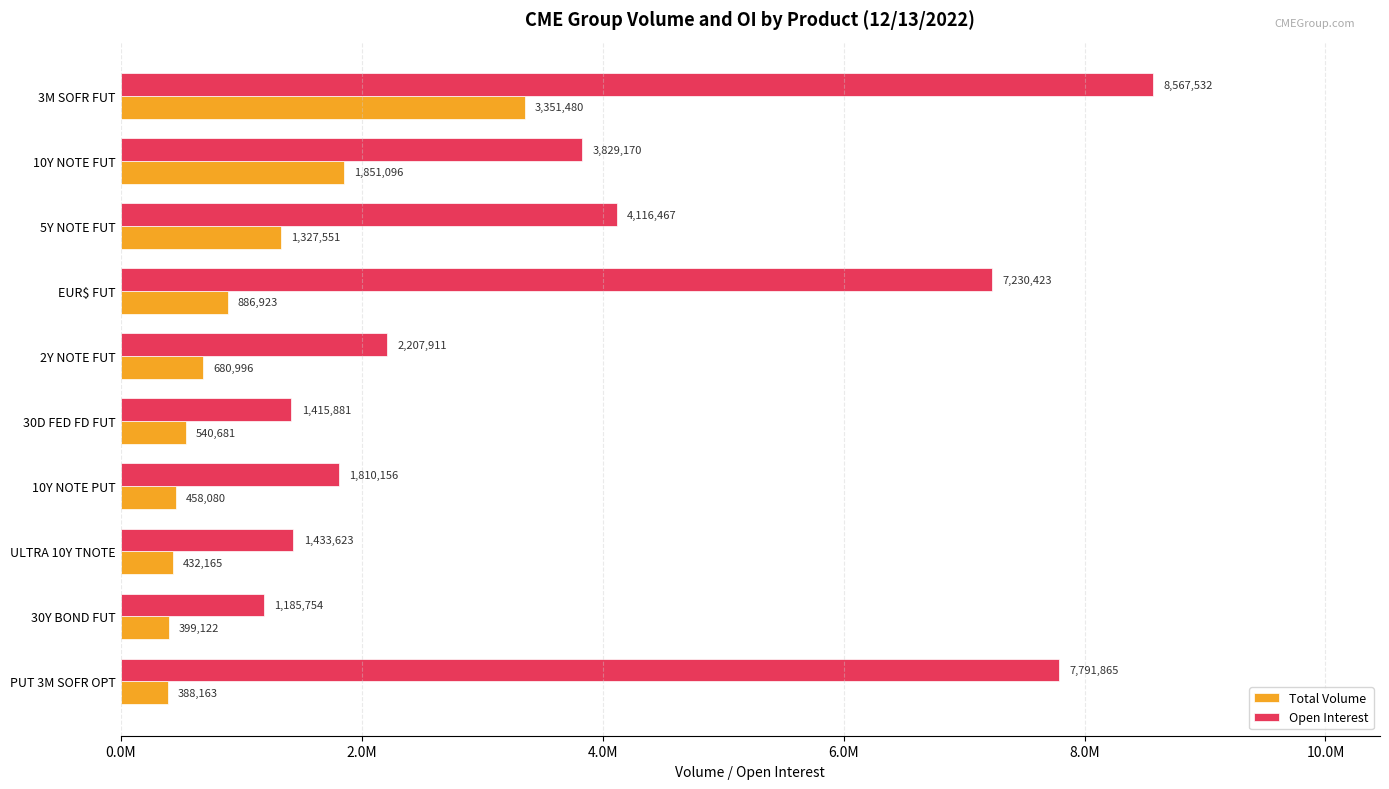

Which series has the largest total across all categories?

Open Interest